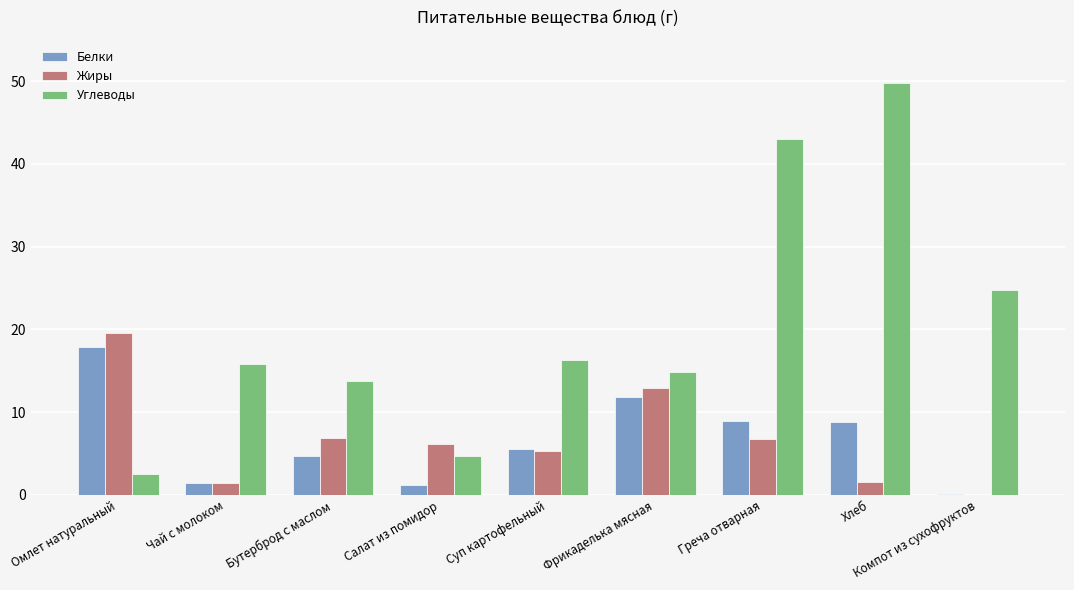

What is the sum of the Жиры values at Хлеб and Греча отварная?

8.2